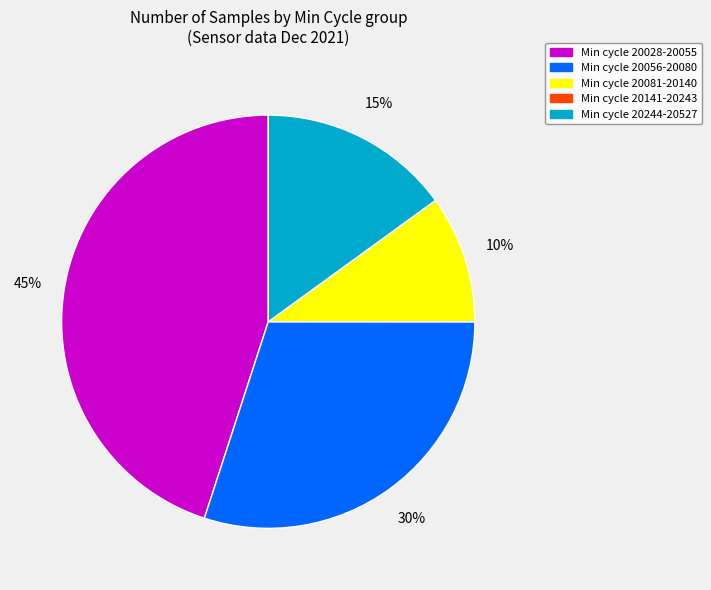

Is there any slice that represents more than half of the pie?

No